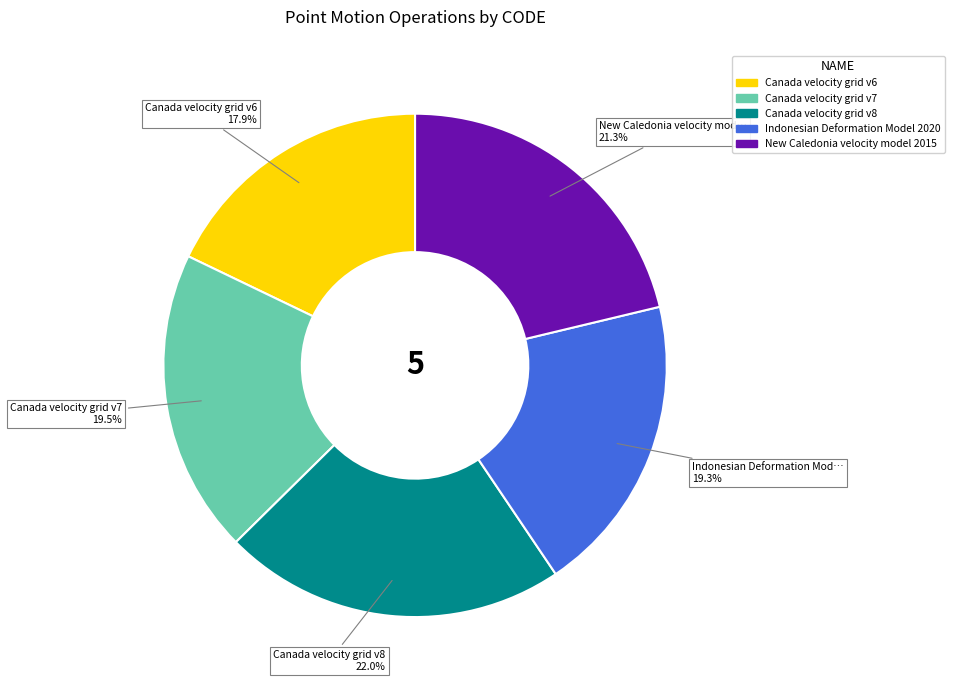

Approximately how many times larger is the value at Canada velocity grid v8 compared to New Caledonia velocity model 2015?

1.0